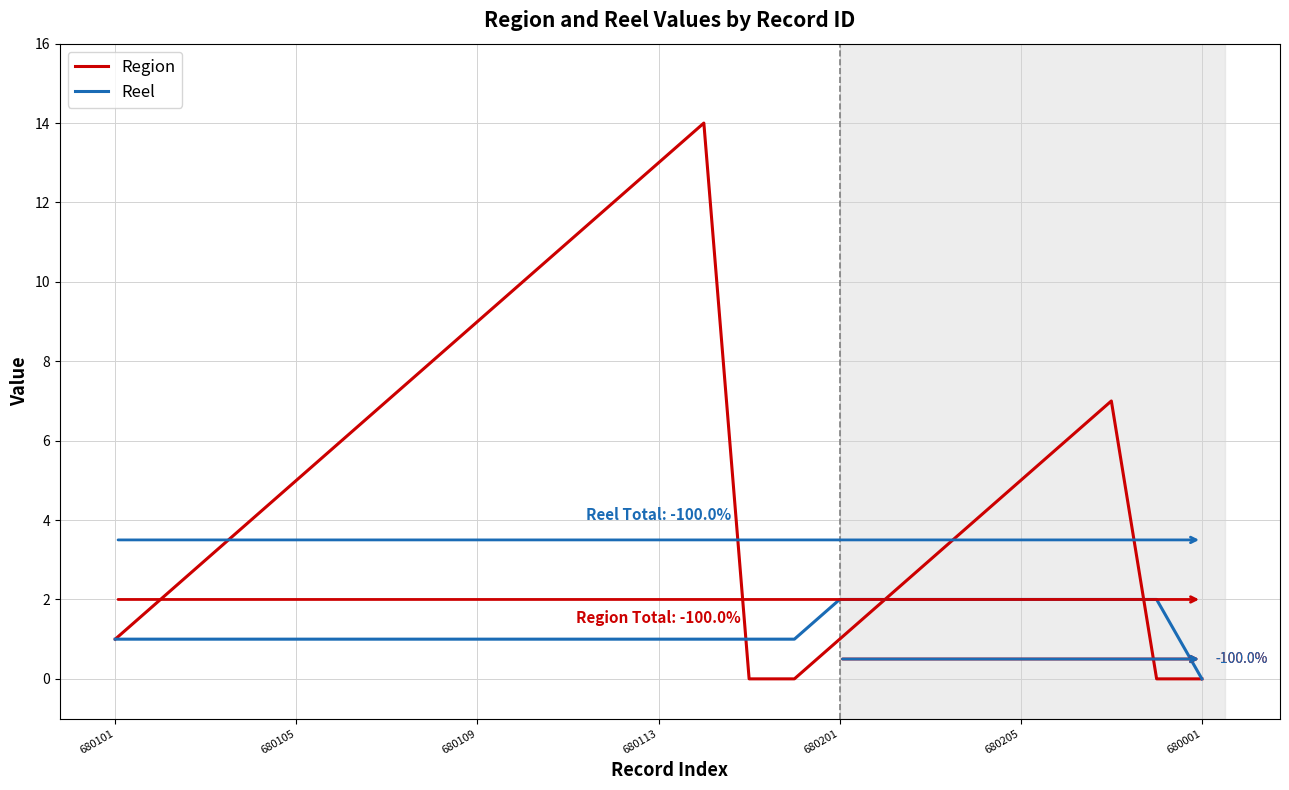

Does the chart display data point markers on the line(s)?

No